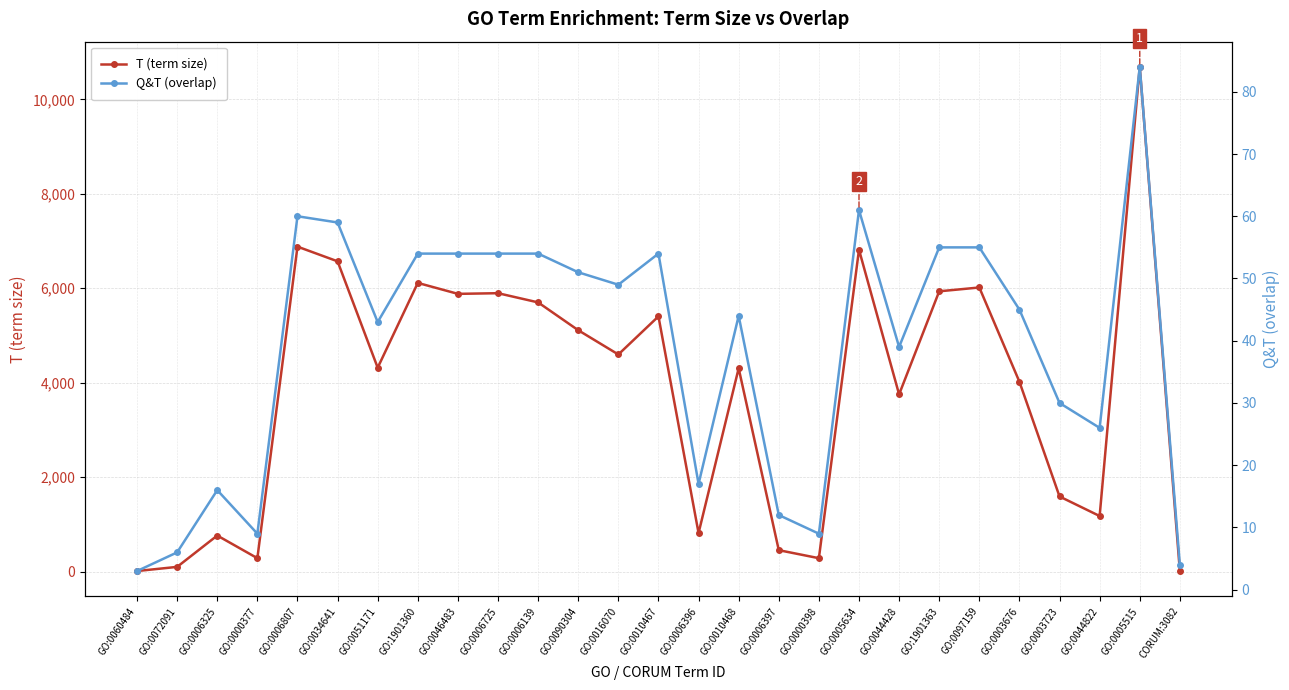

Where is Q&T (overlap) nearest to the value 43?

GO:0051171